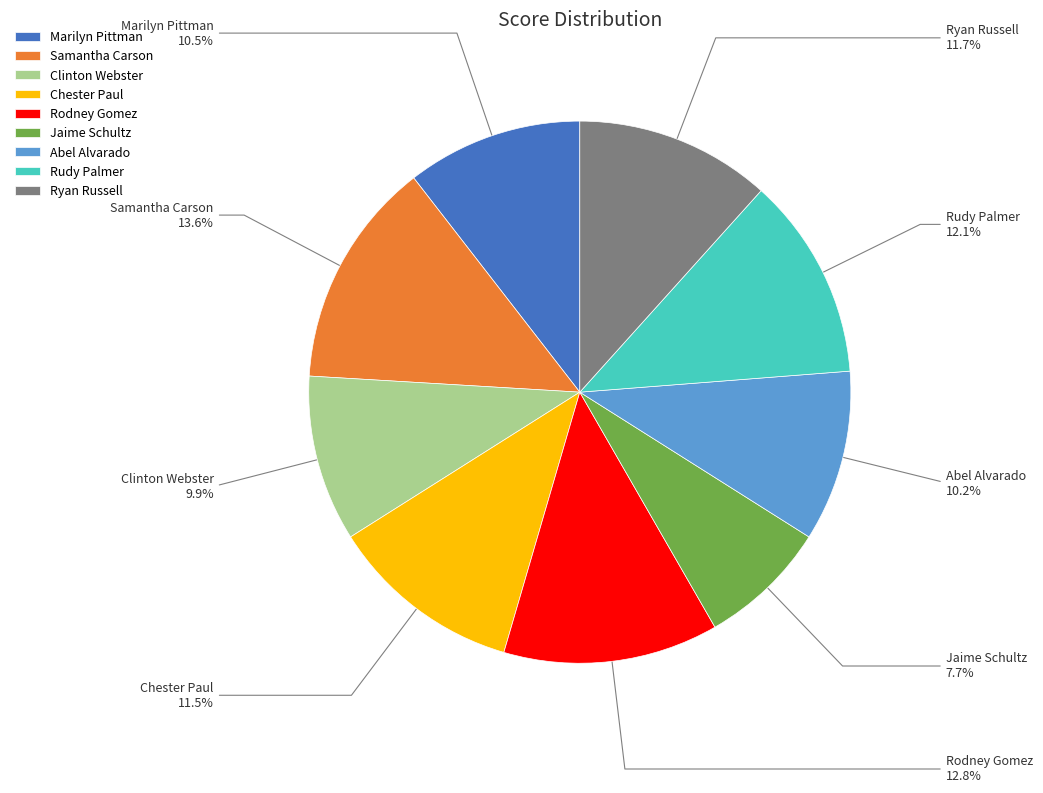

Is the sum of Ryan Russell and Marilyn Pittman greater than half?

No